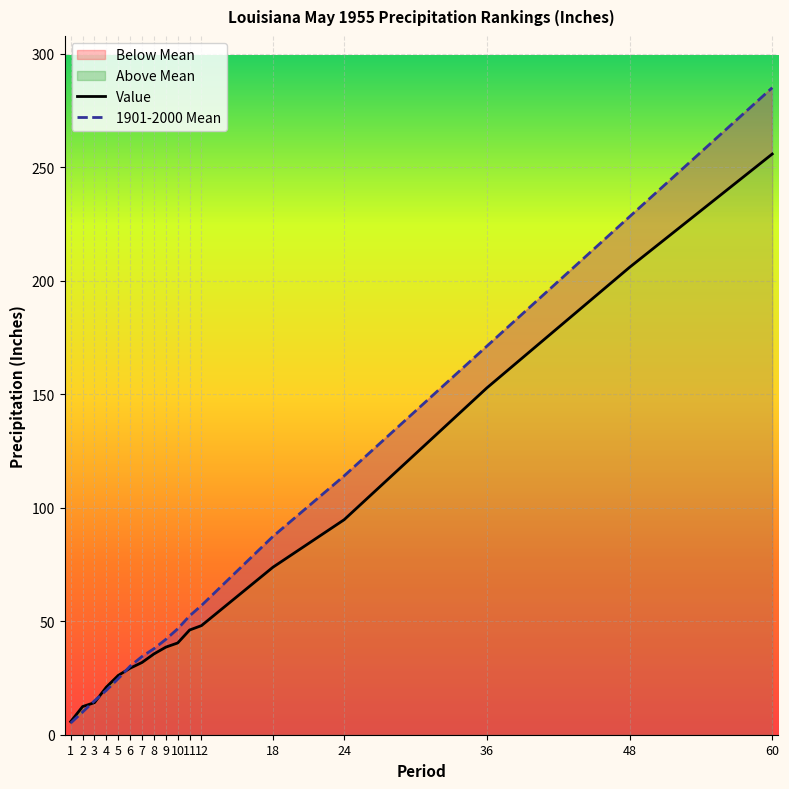

How many lines are shown in the chart?

2